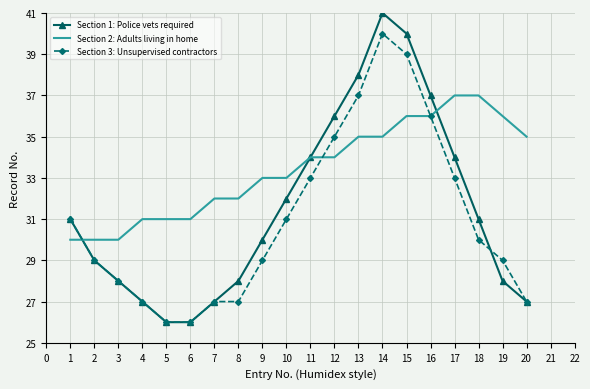

What is the difference between the maximum and minimum values in the Section 3: Unsupervised contractors series?

14